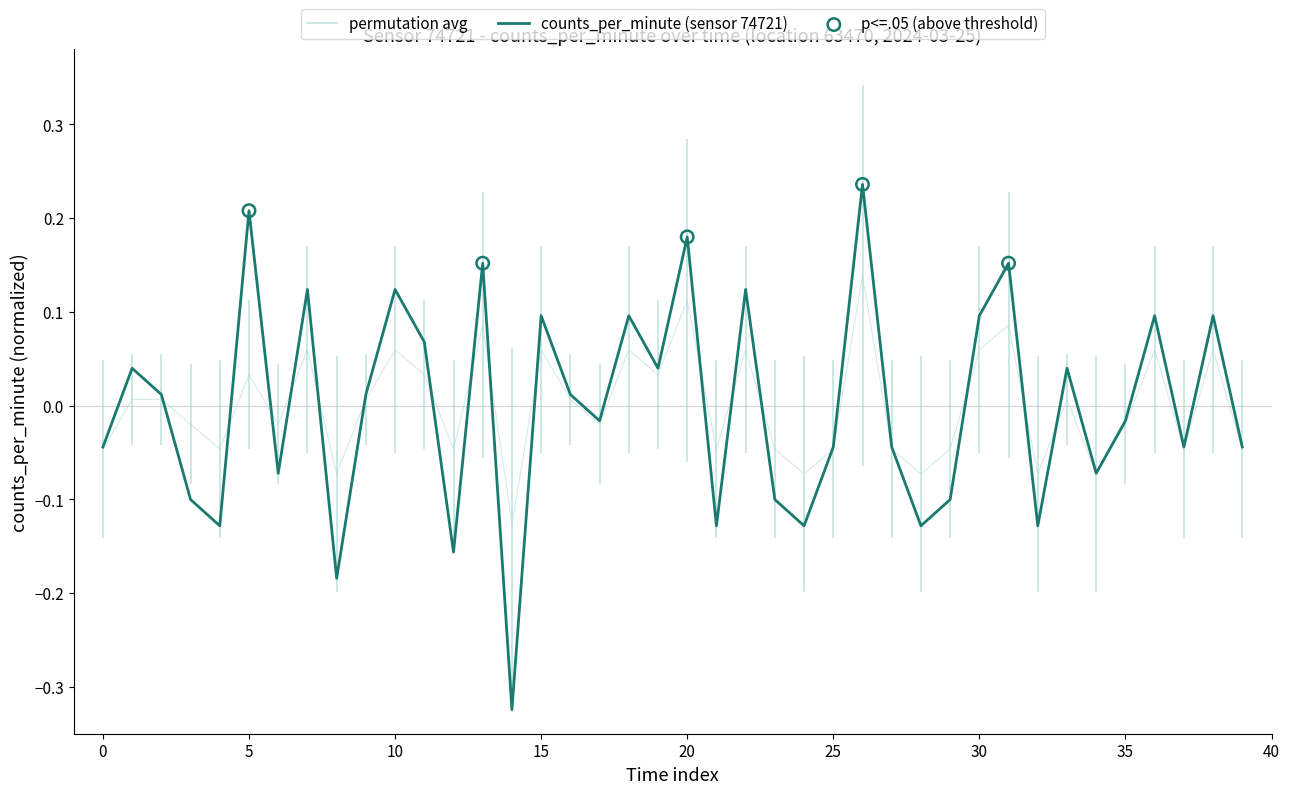

At which category is the sum across all series the highest?

26